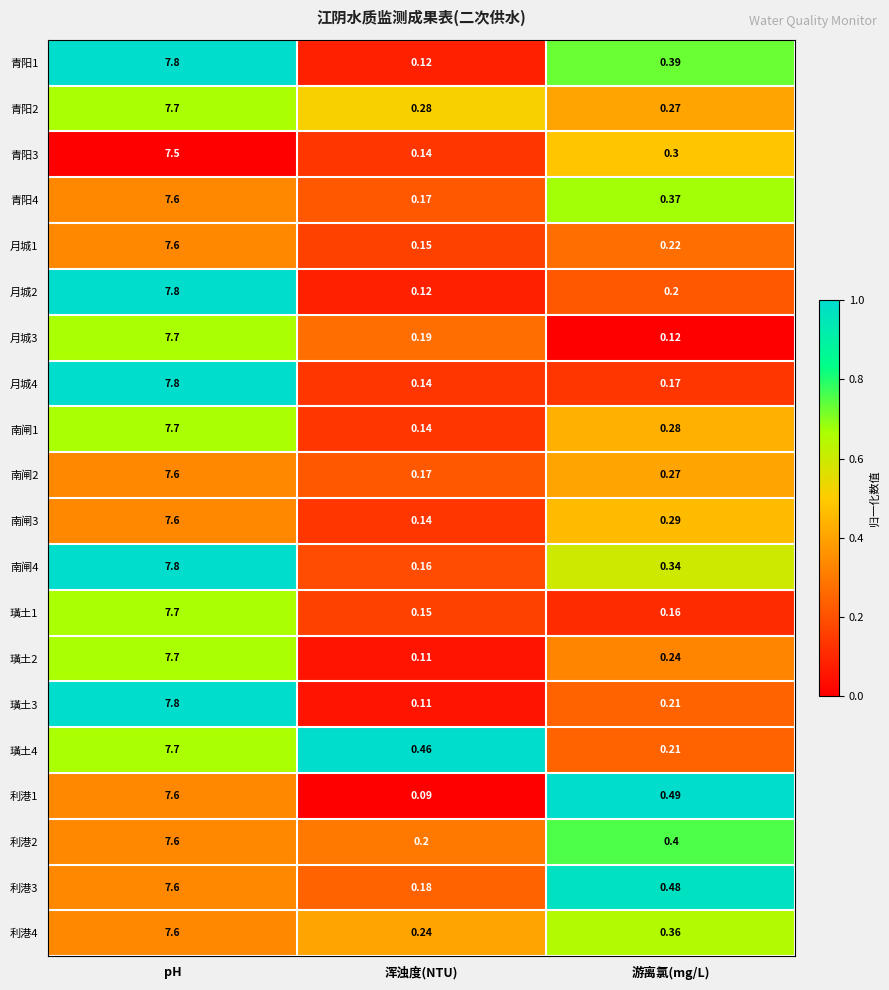

At which label is 南闸1 closest to 3?

游离氯(mg/L)